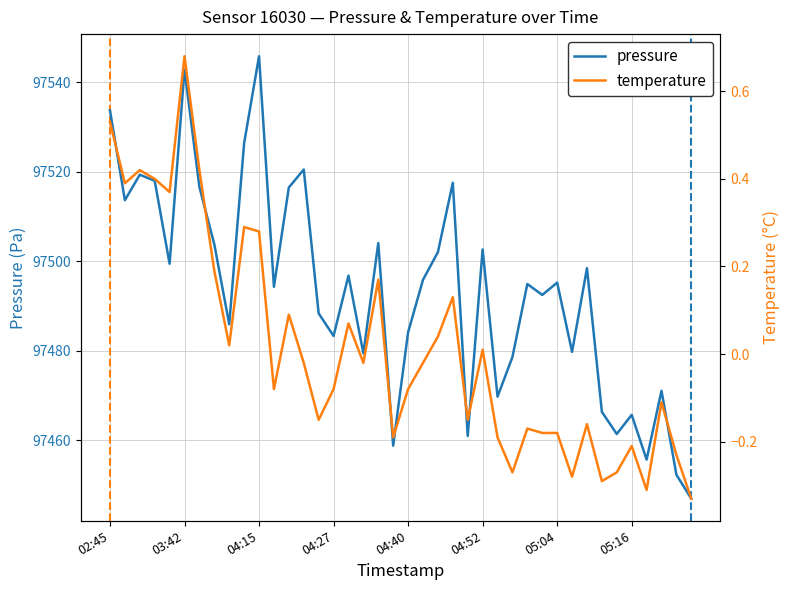

How many categories are shown in the chart?

40